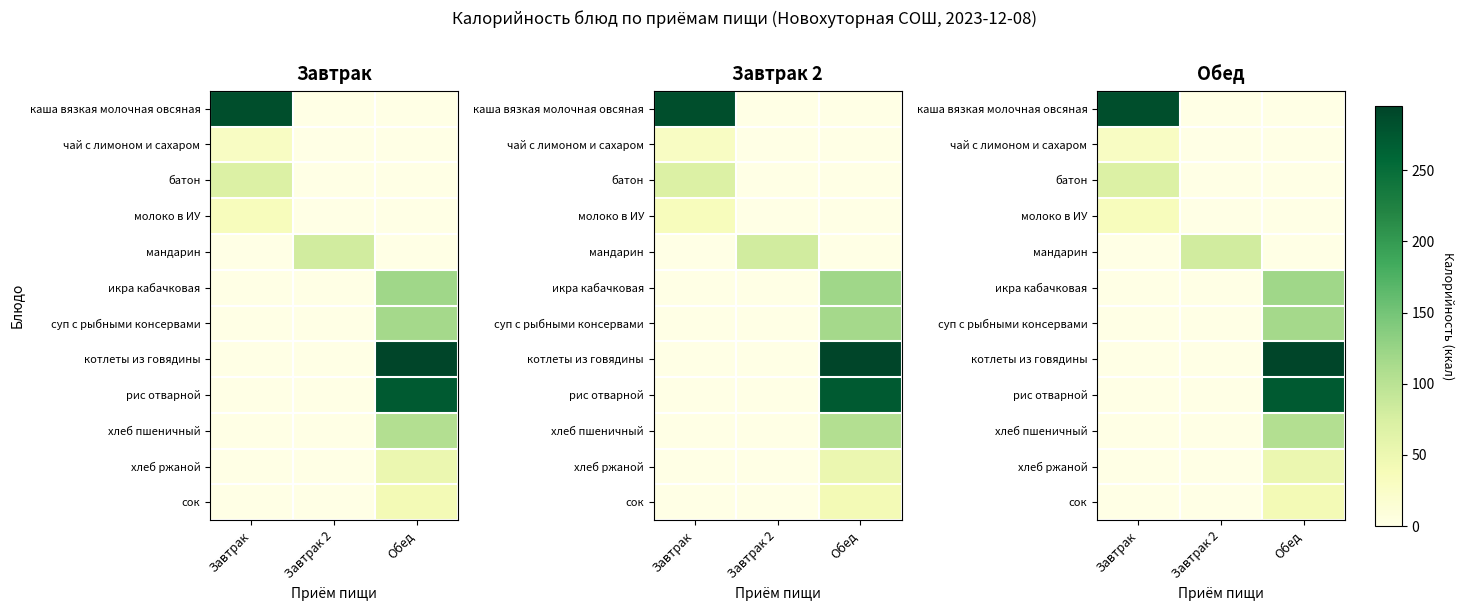

At which label is икра кабачковая closest to 59?

Завтрак